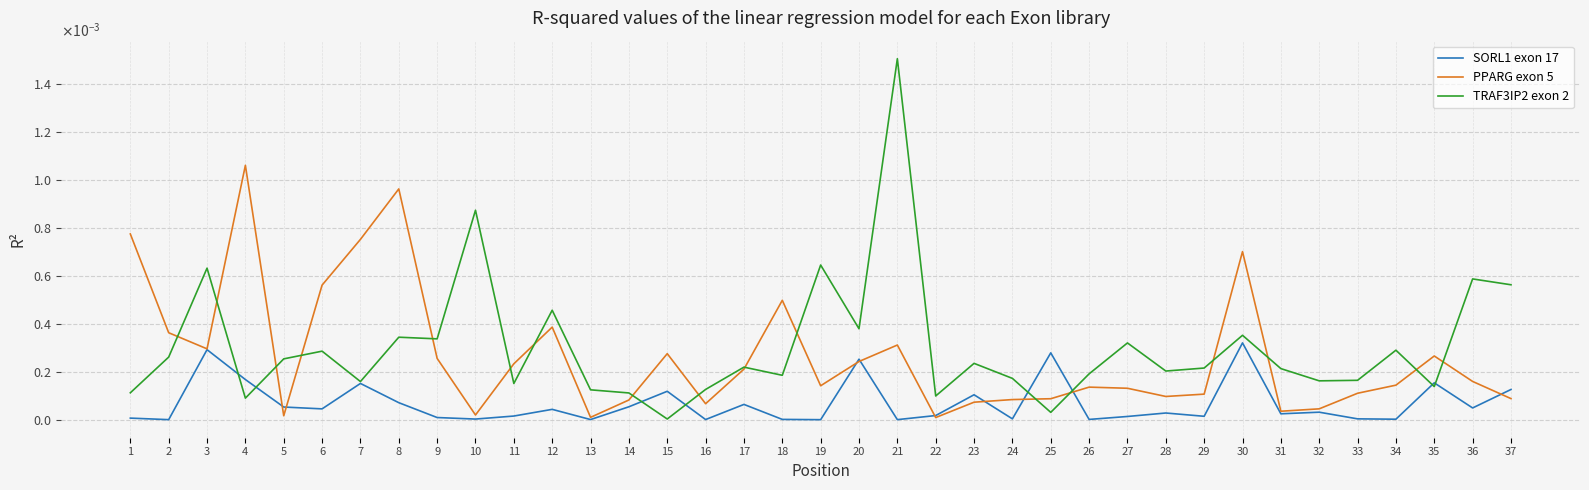

In SORL1 exon 17, how many points are lower than both neighbors (excluding endpoints)?

13